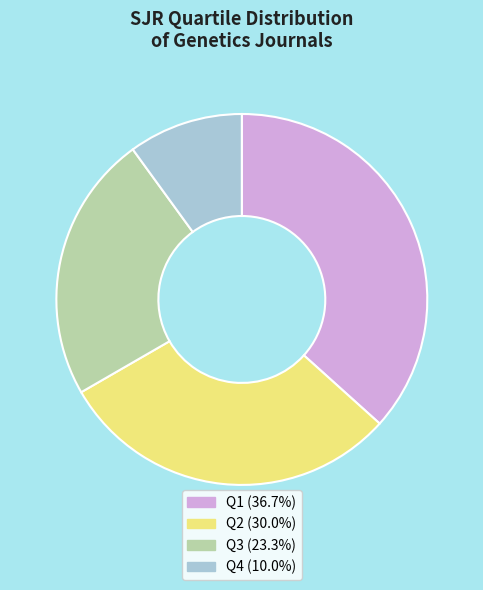

Is Q1 (36.7%) the majority of the pie?

No